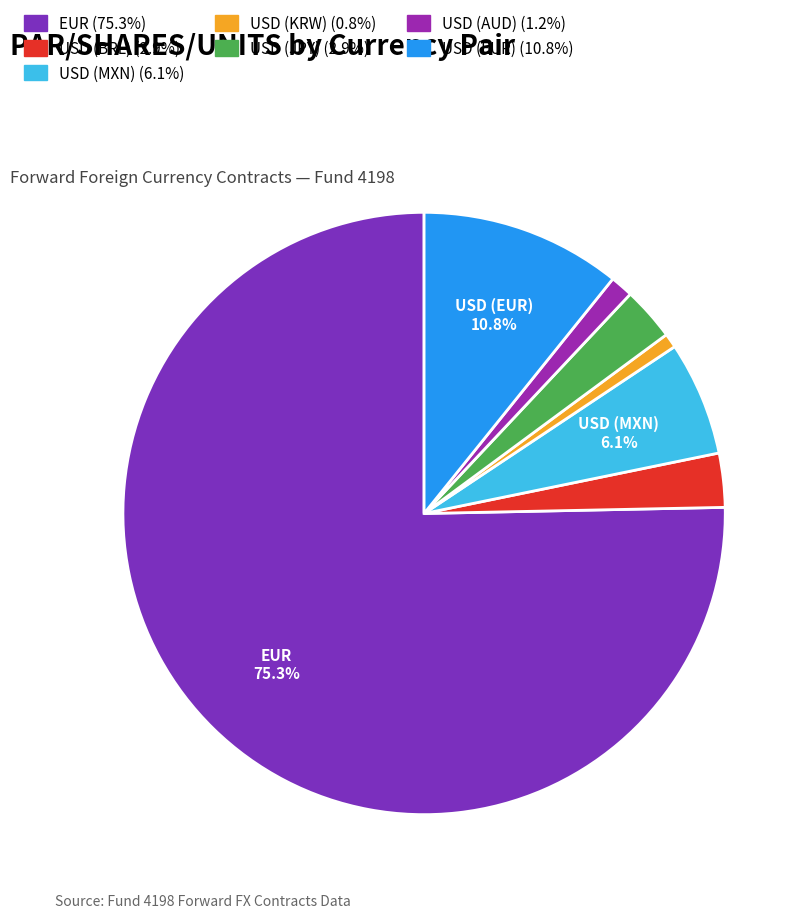

Is the sum of USD (BRL) and EUR greater than half?

Yes